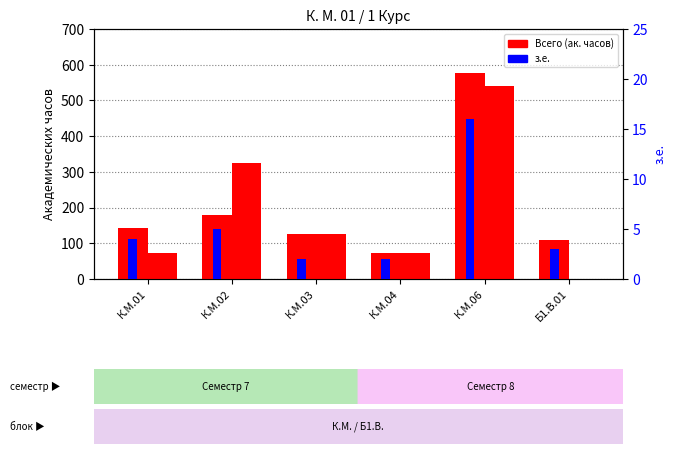

What is the label of the 3rd bar from the left?

К.М.03